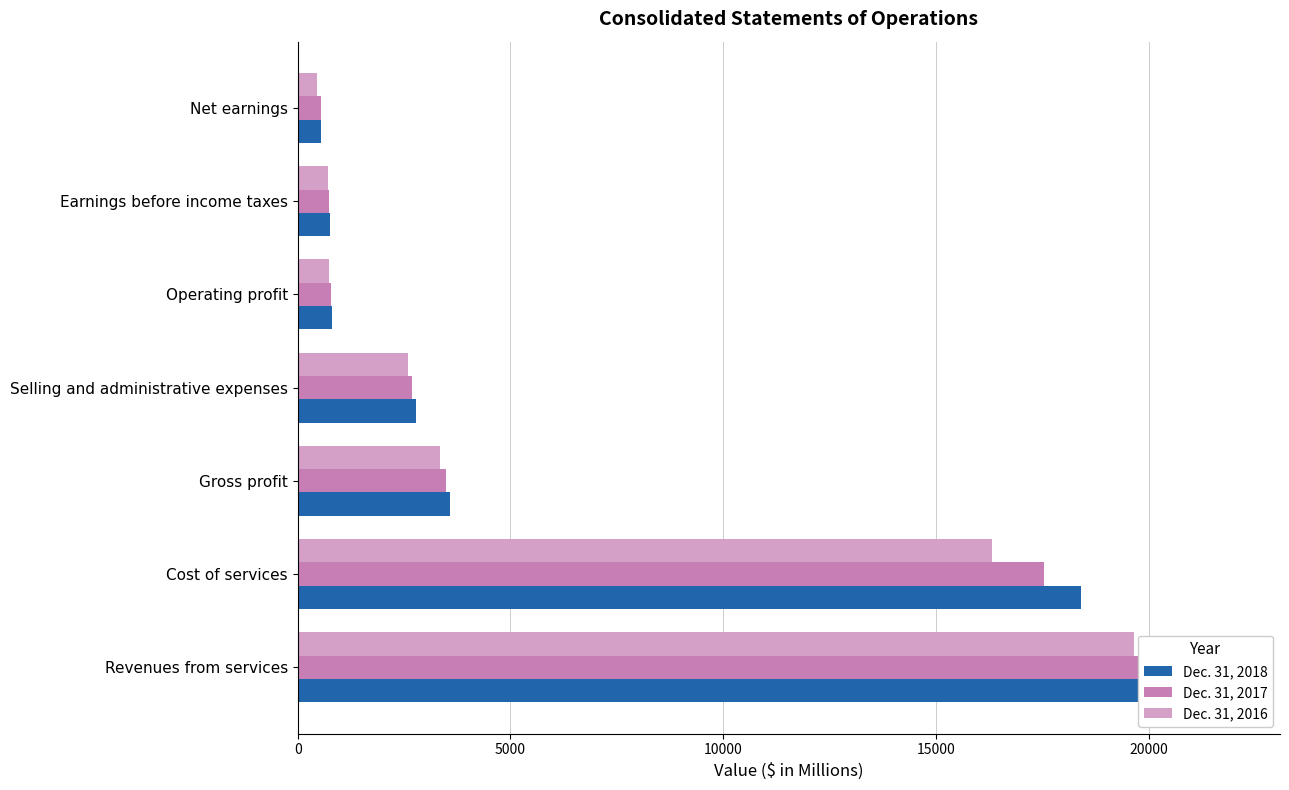

Reading left to right, extract all data points from this chart.

Dec. 31, 2018: 21991.2	18412.2	3579.0	2782.3	796.7	754.7	556.7
Dec. 31, 2017: 21034.3	17549.7	3484.6	2695.4	789.2	737.3	545.4
Dec. 31, 2016: 19654.1	16320.3	3333.8	2588.3	745.5	701.3	443.7